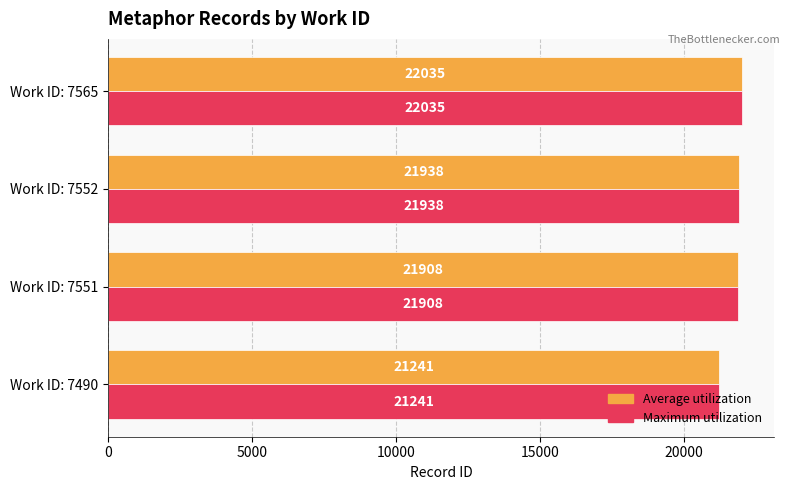

Where is Maximum utilization nearest to the value 21638?

Work ID: 7551